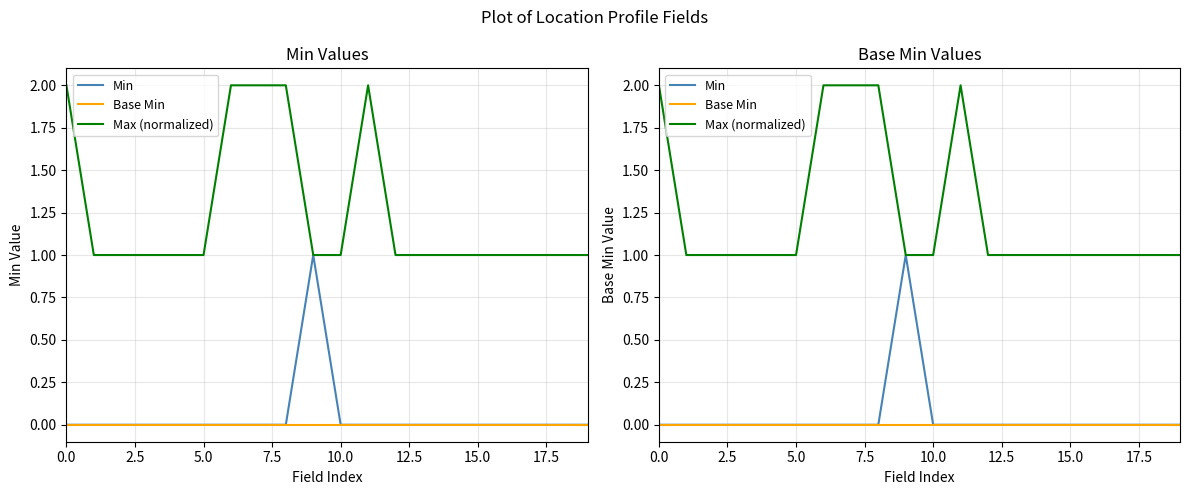

Which series changed the most between 0.0 and 18?

Max (normalized)